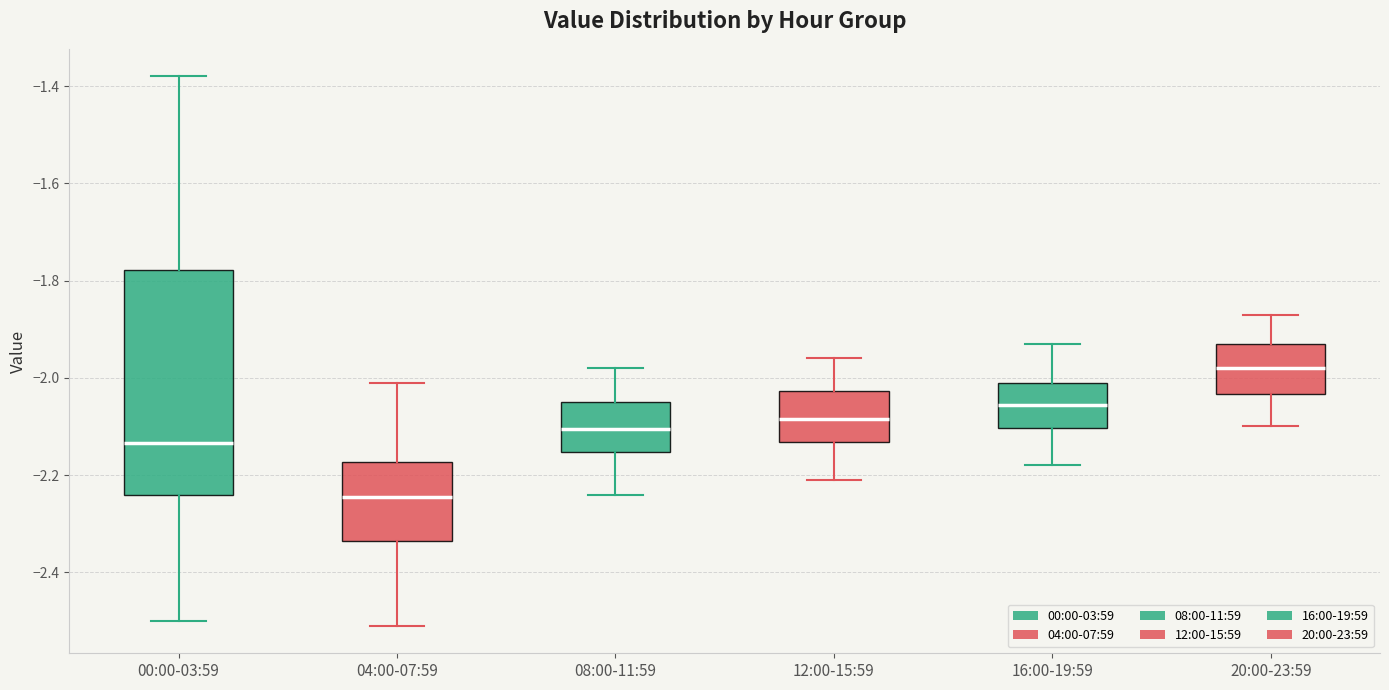

Which box's median line is the lowest?

04:00-07:59